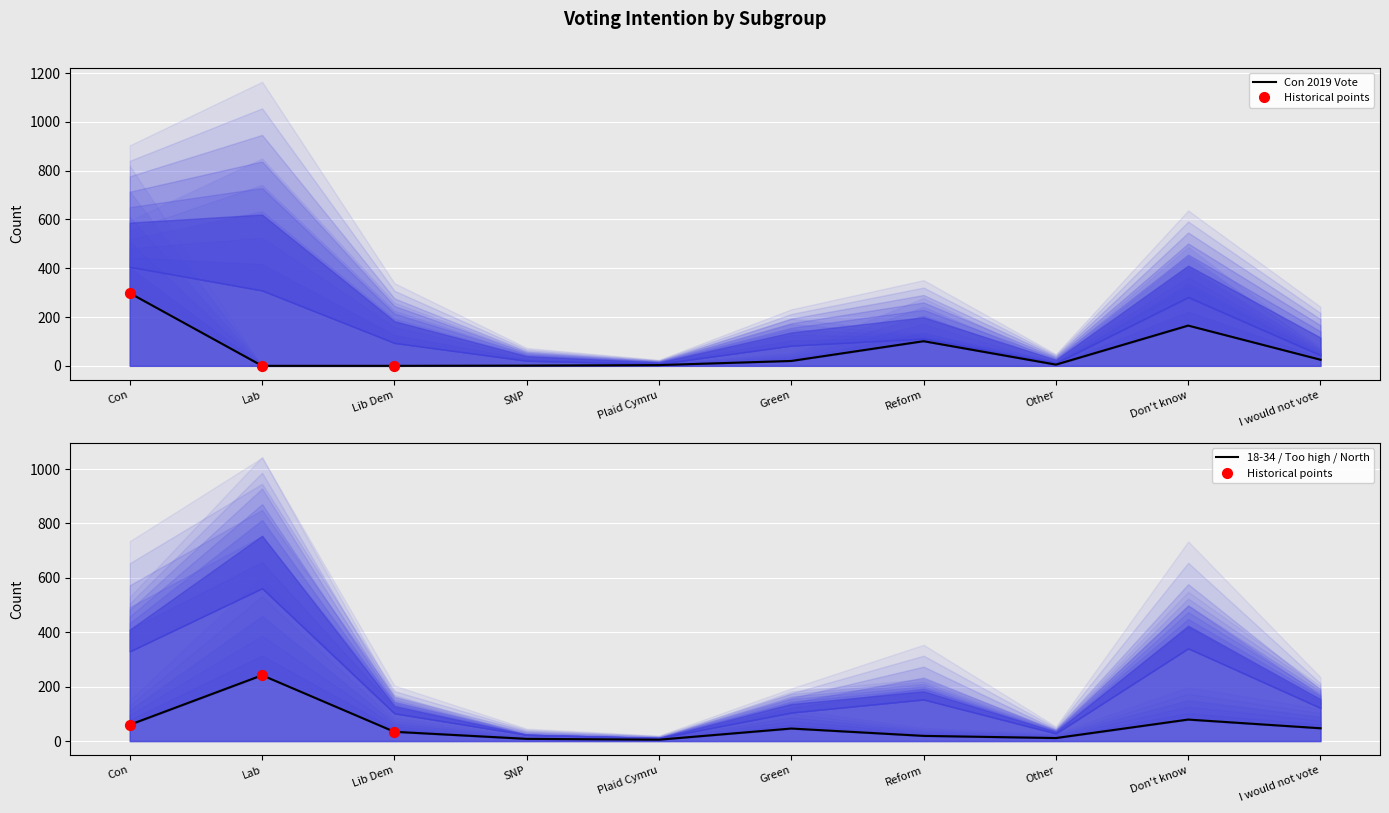

Which series reaches the minimum Y coordinate?

Con 2019 Vote